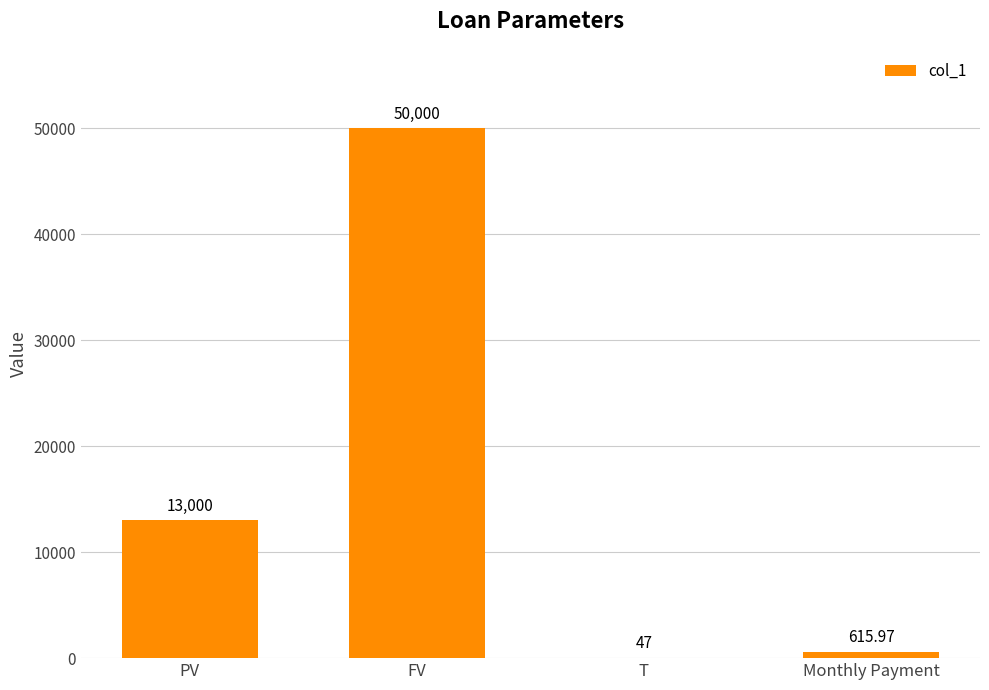

At which category does the chart reach its peak across all series?

FV